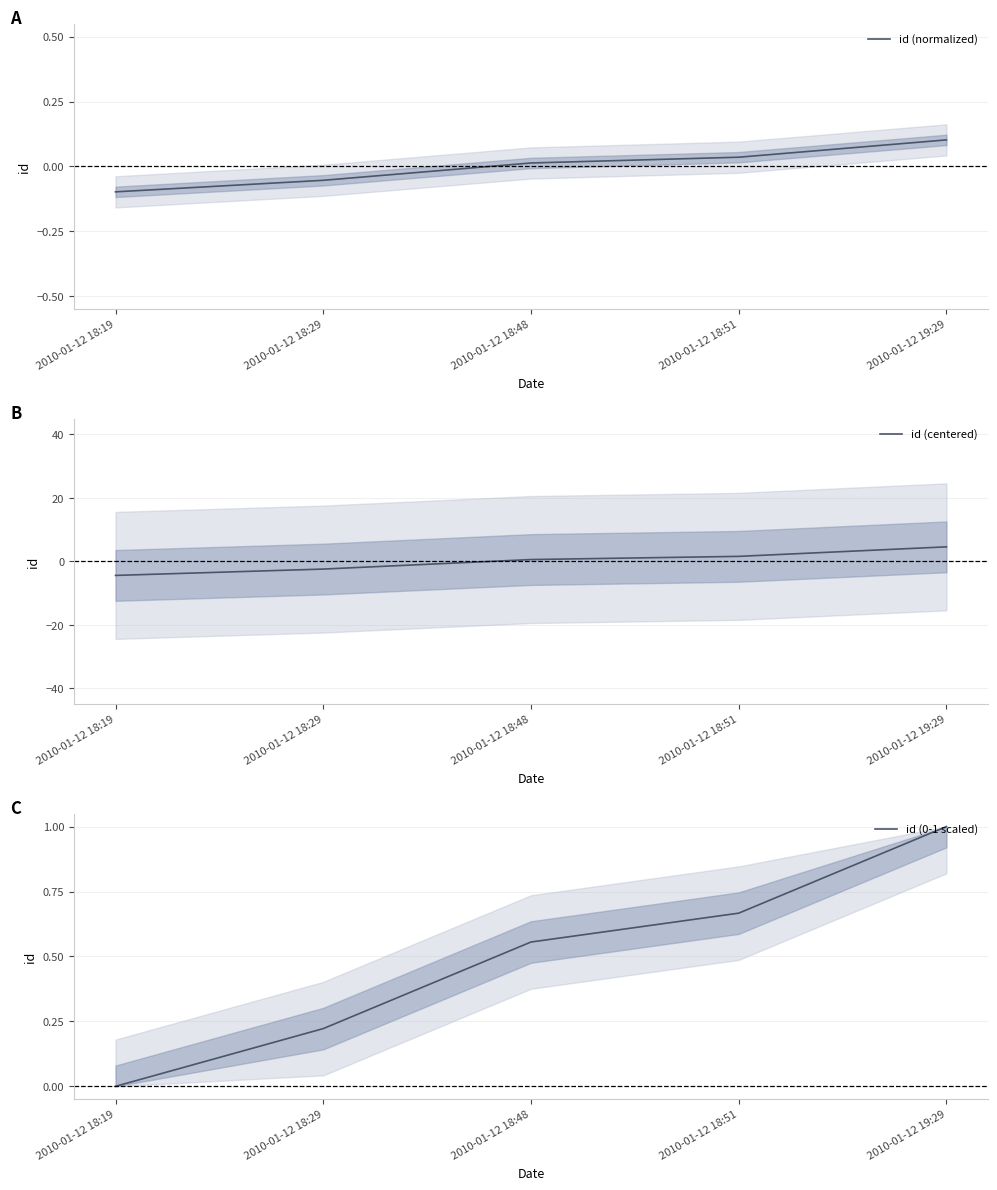

What position from the right is 2010-01-12 18:29?

4